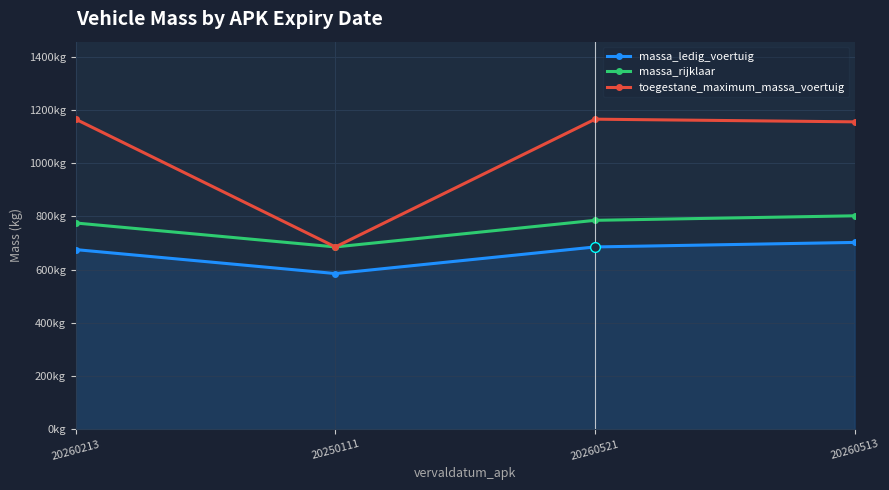

List the series in order of their overall mean, highest first.

toegestane_maximum_massa_voertuig, massa_rijklaar, massa_ledig_voertuig